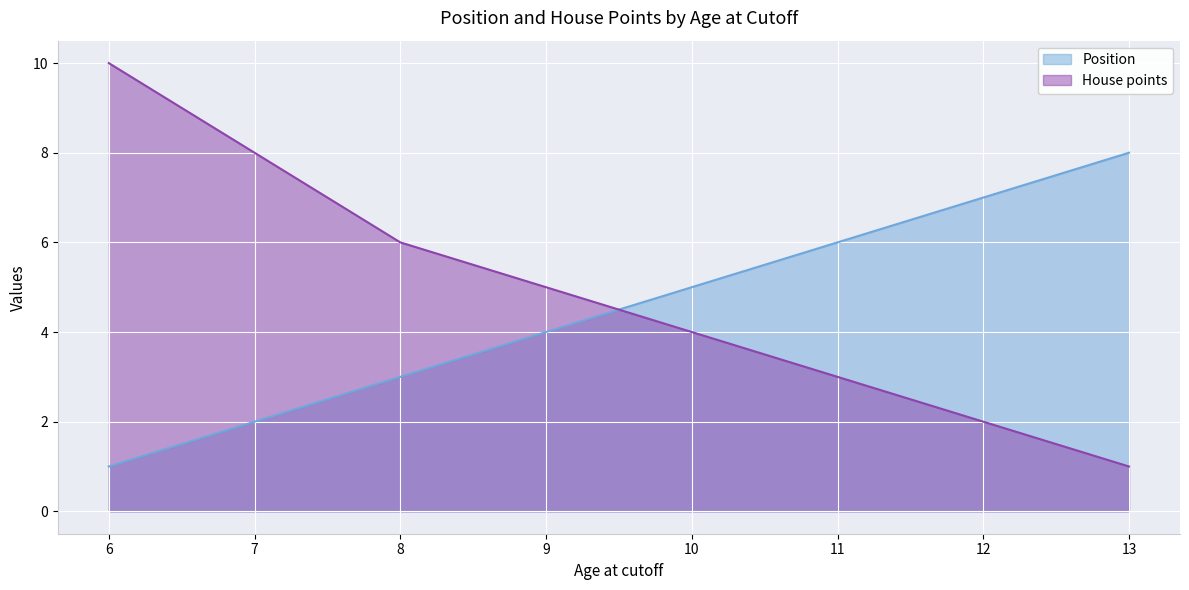

Is the value of House points at 6 greater than the value of Position at 11?

Yes